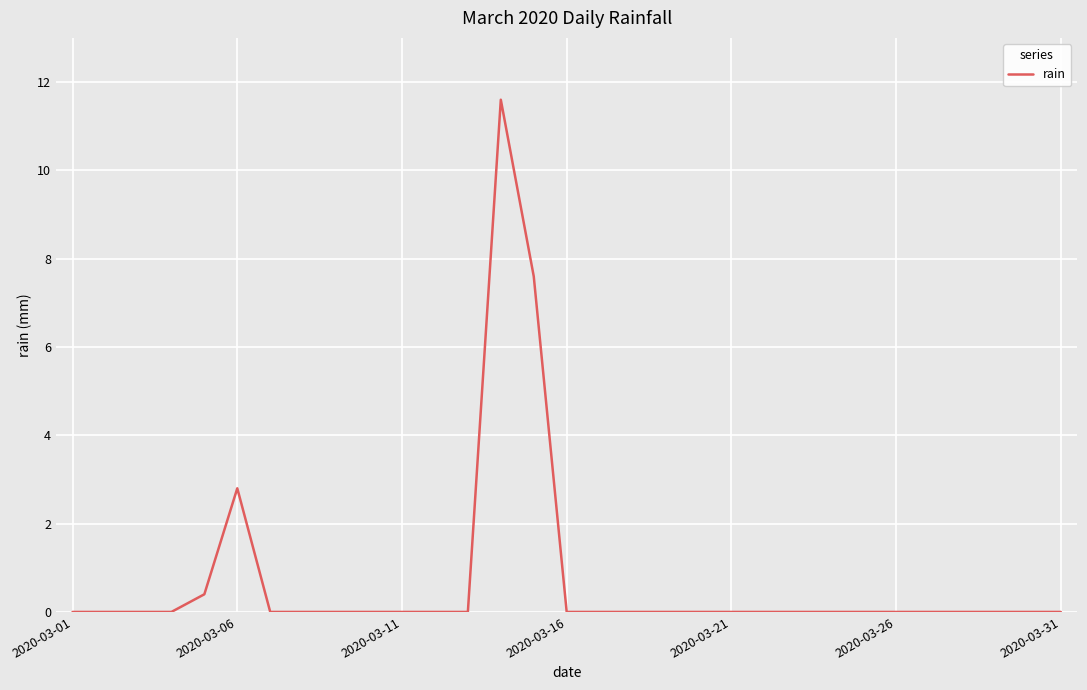

What is the maximum value shown in the chart?

11.6